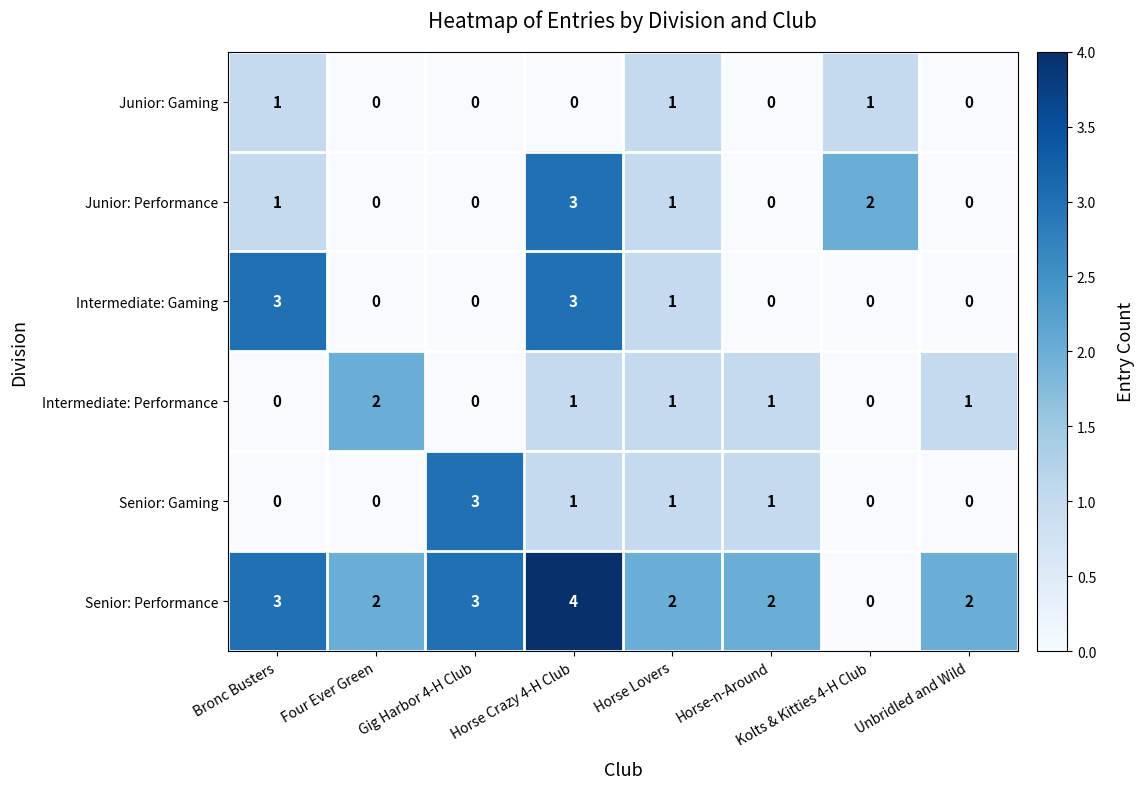

Which series has the widest spread of values?

Senior: Performance